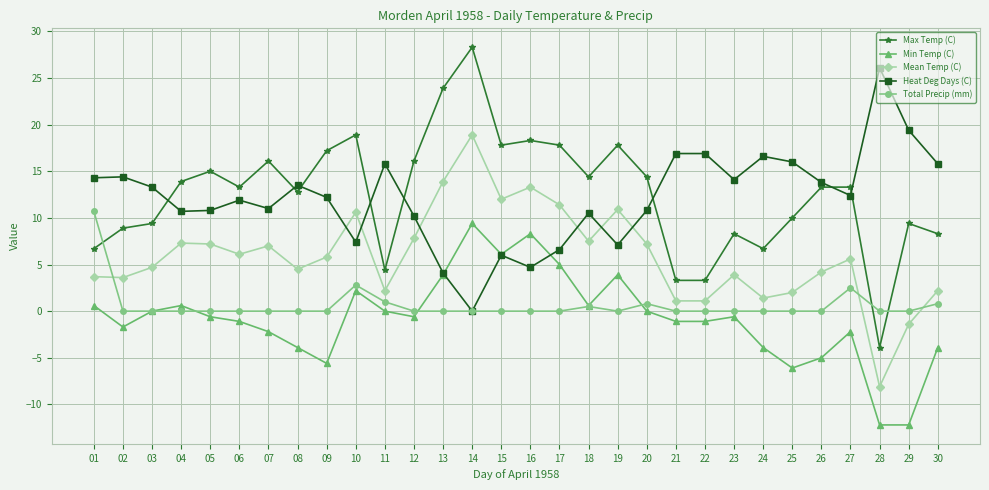

Where does the Heat Deg Days (C) series first go above 12?

01